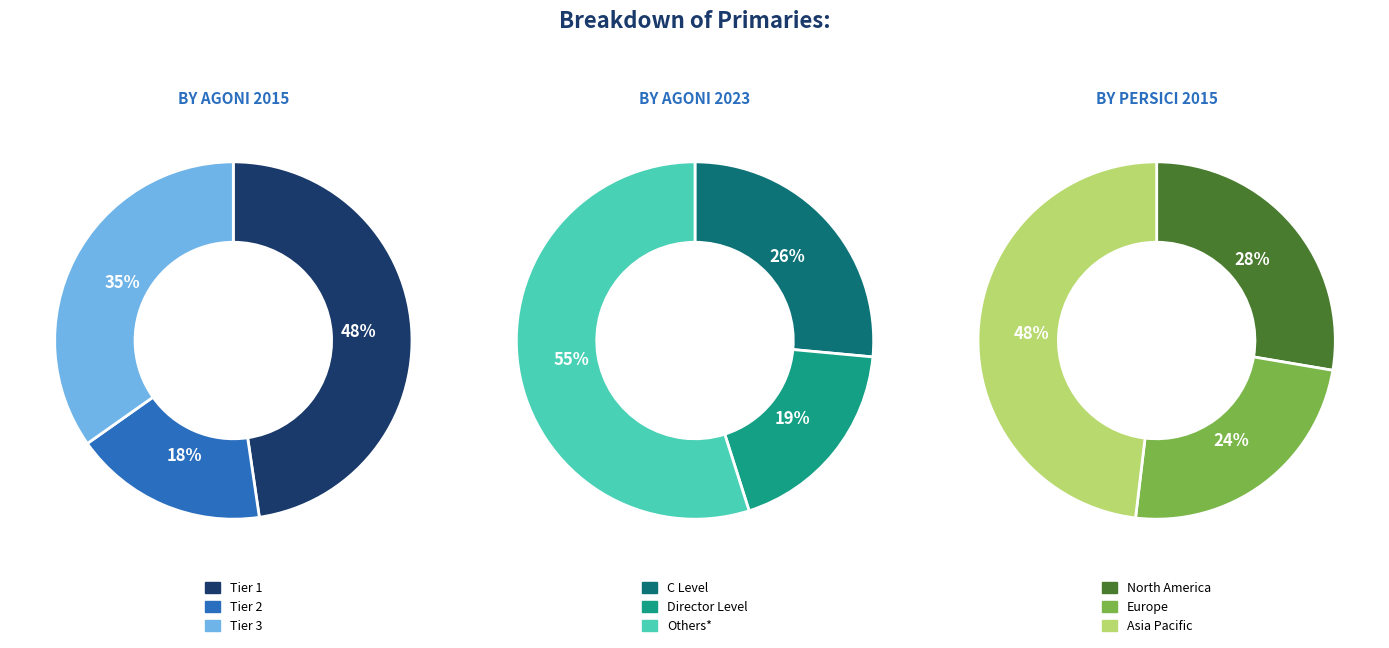

Is there any slice that represents more than half of the pie?

No